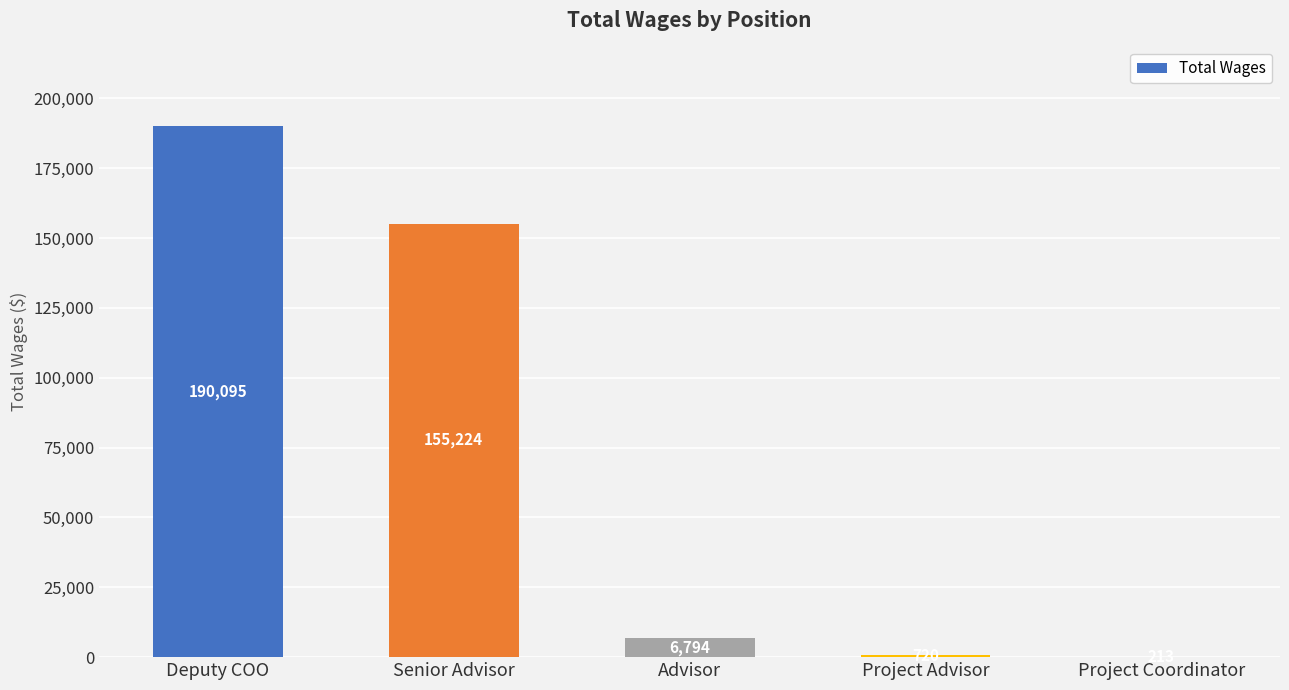

What is the average value?

70609